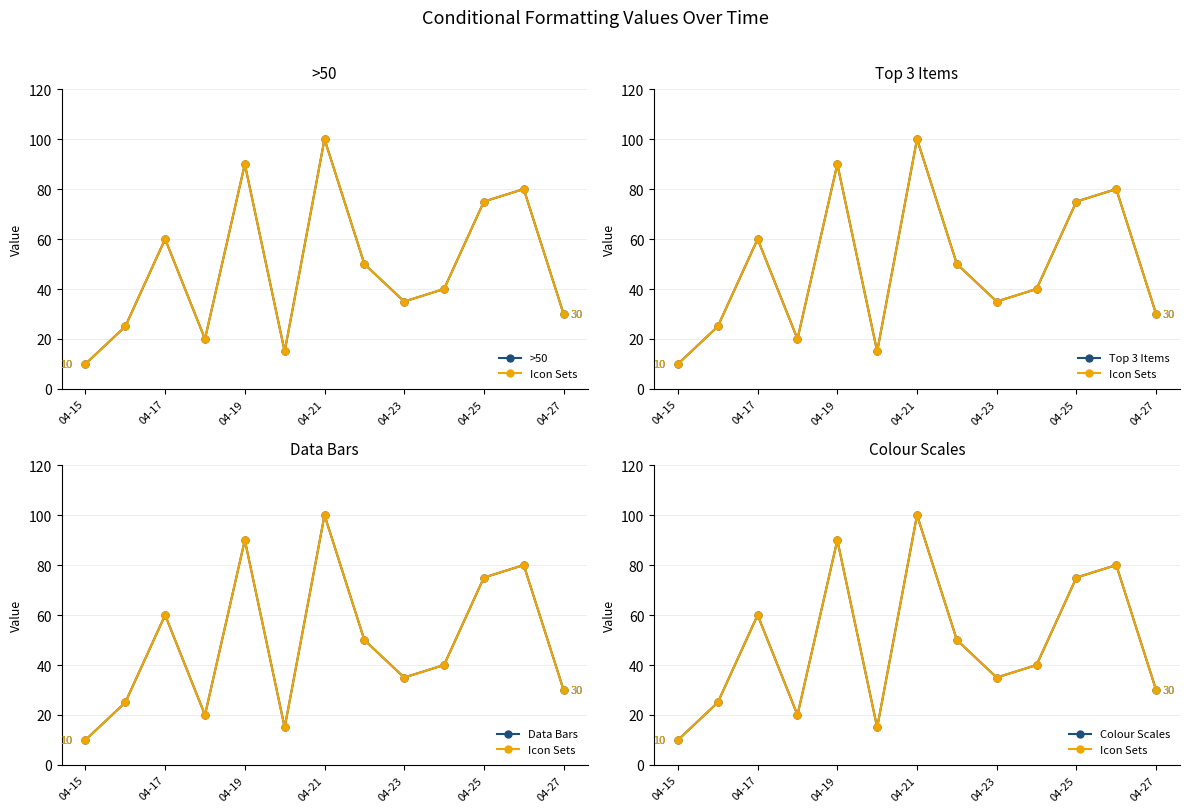

What is the difference between the maximum and second lowest values in the Icon Sets series?

85